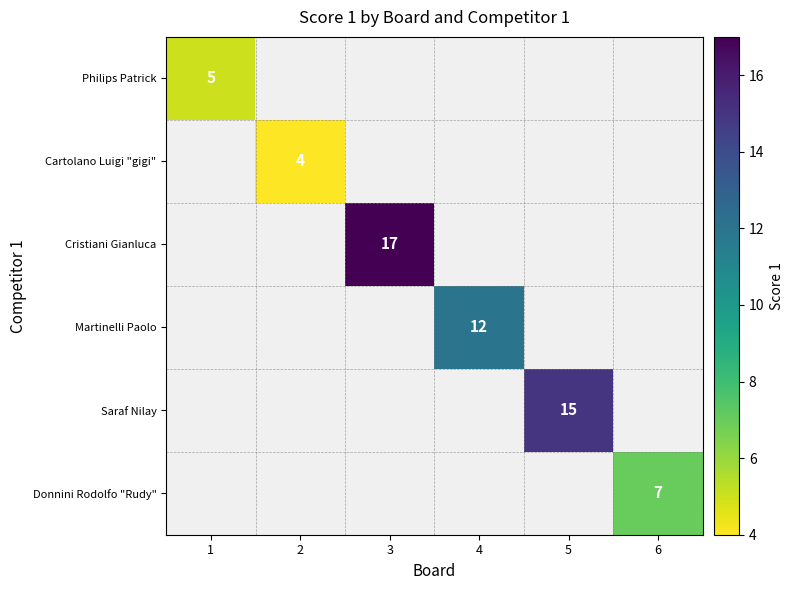

The value of Martinelli Paolo at 4 is 16. True or false?

False